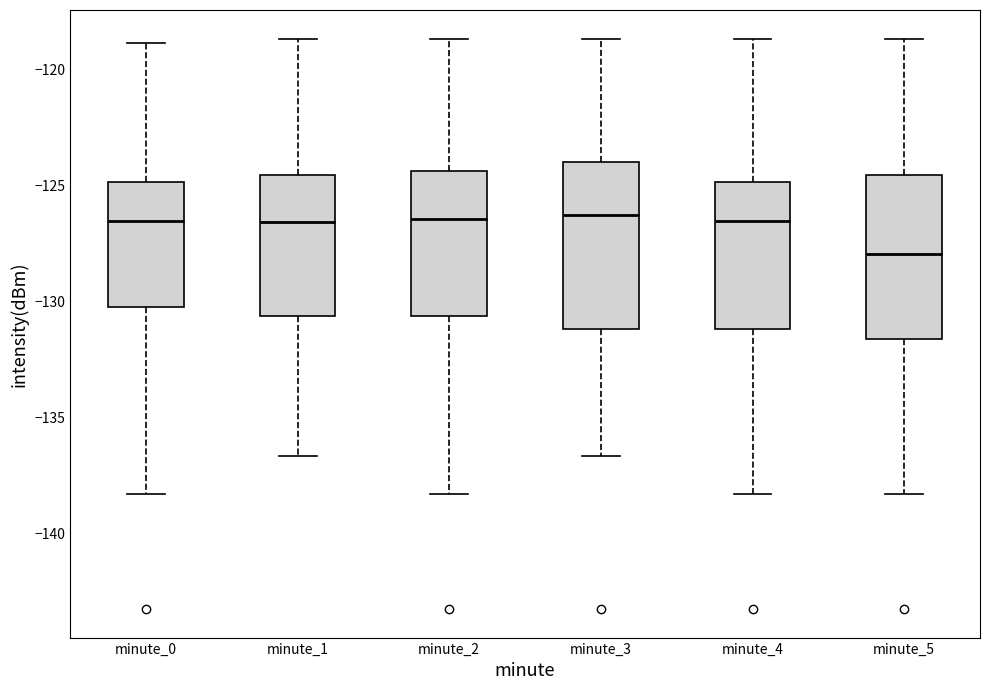

Where does the lower whisker of the box for minute_4 end on the y-axis? The values are not printed on the chart, so give them approximately, as read against the axis.

-138.5